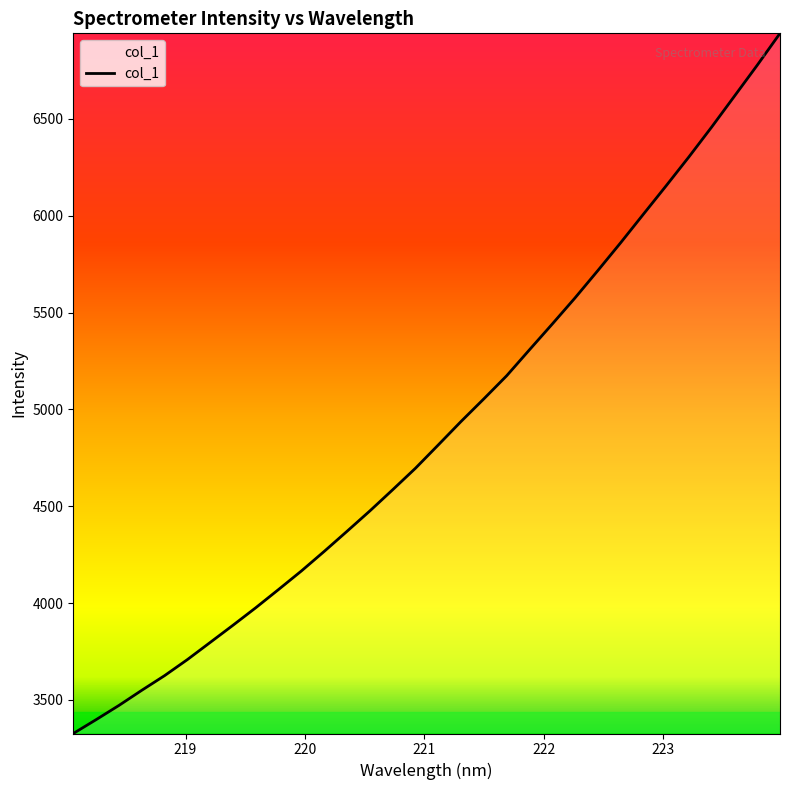

What is the difference between the maximum and minimum values?

3613.9